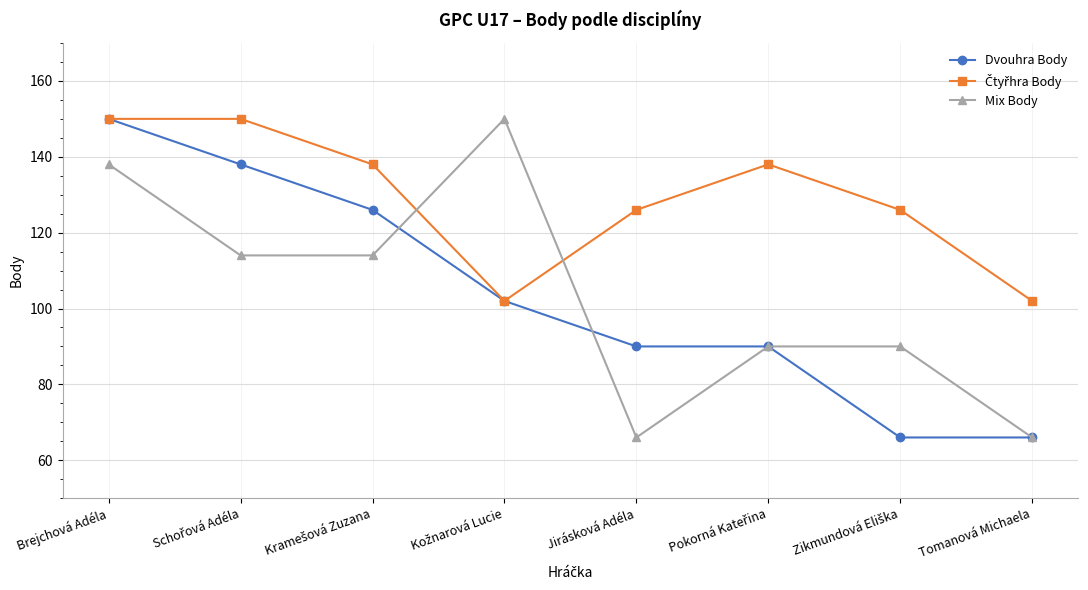

True or false: Mix Body has more than 2 interior local peaks.

False